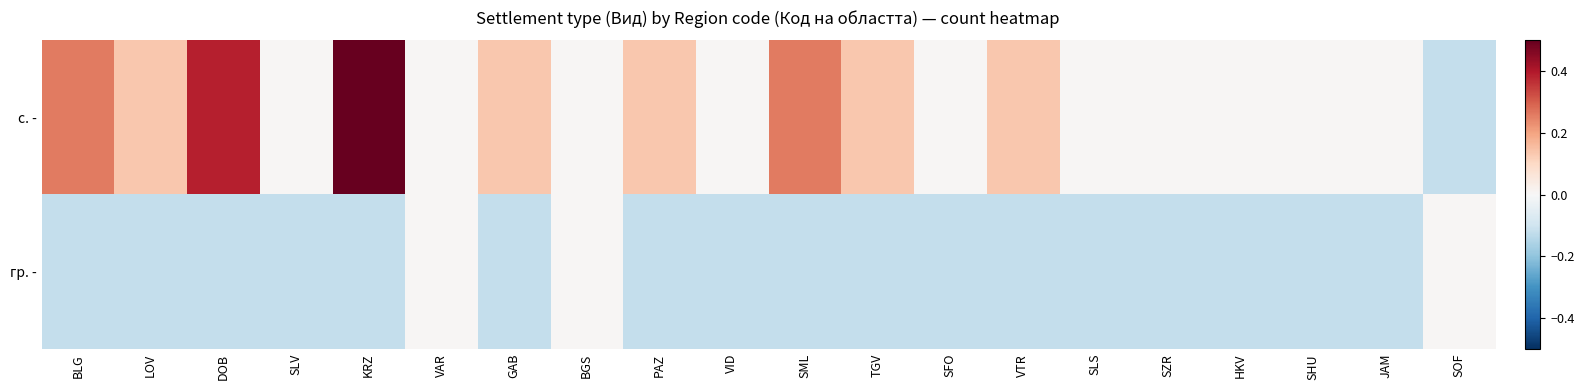

What is the greatest value displayed?

0.5